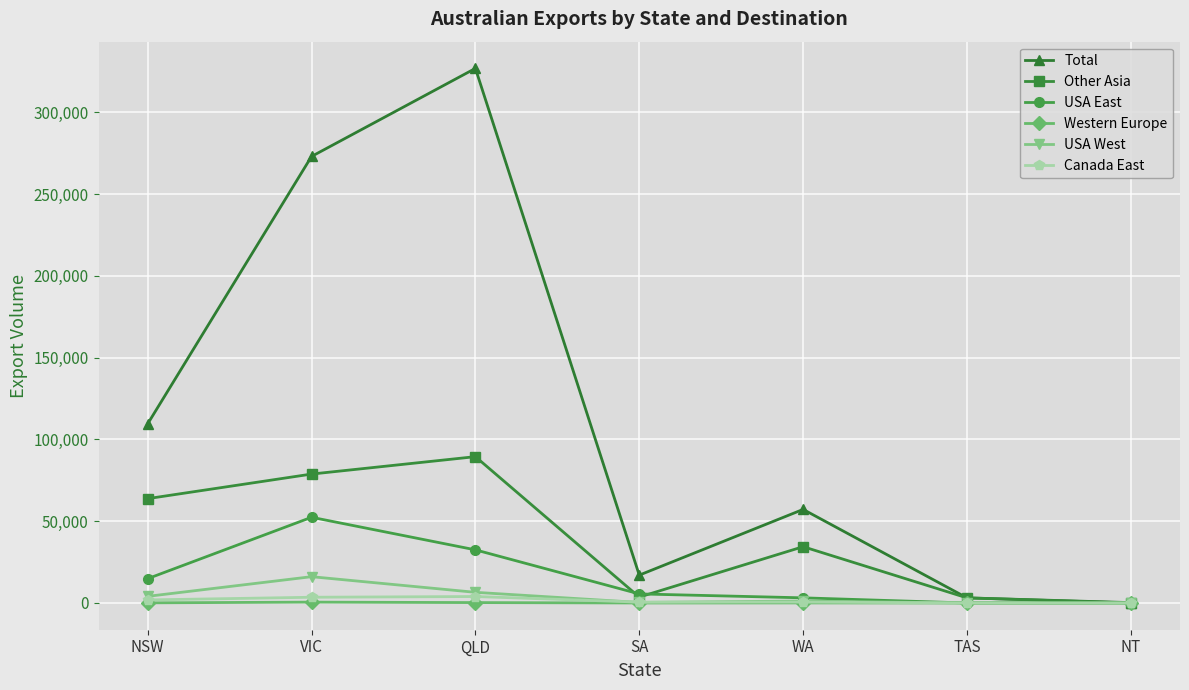

True or false: Western Europe has a value of 3 at SA.

True